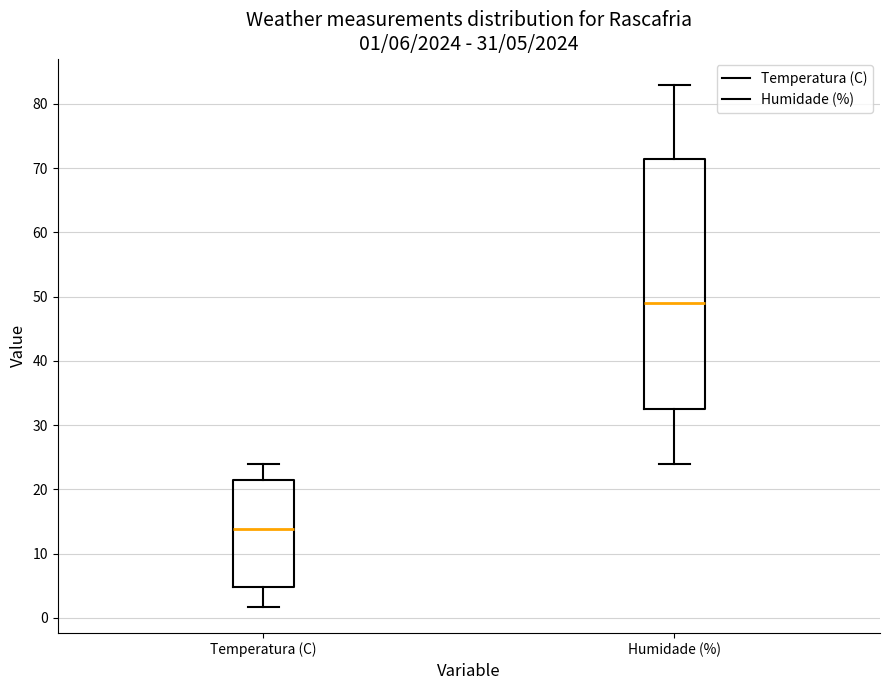

Which box has the lowest median line?

Temperatura (C)